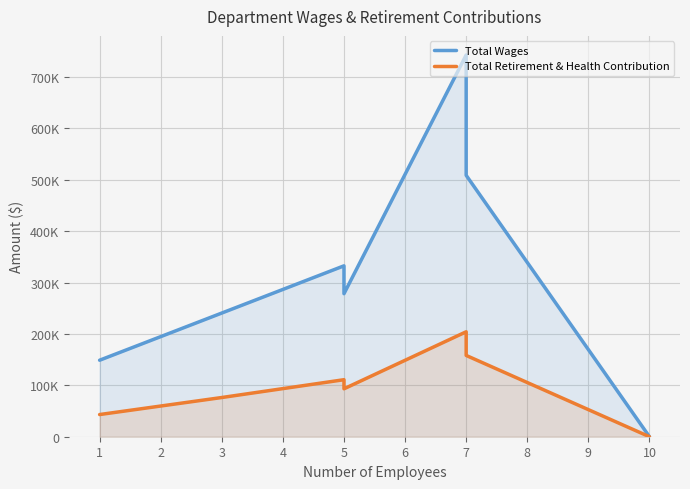

Is the value of Total Wages at 5 greater than the value of Total Retirement & Health Contribution at 3?

Yes